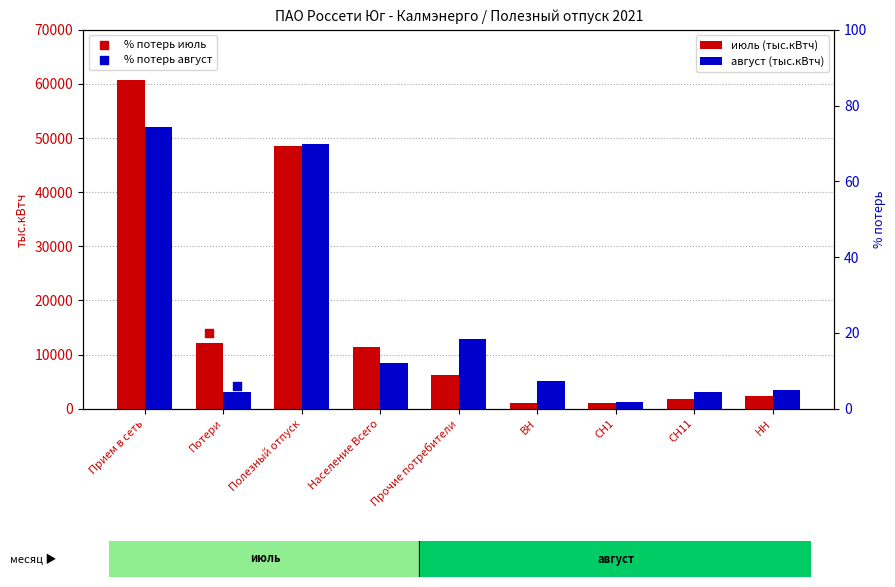

At how many categories does at least one series exceed 5228?

5